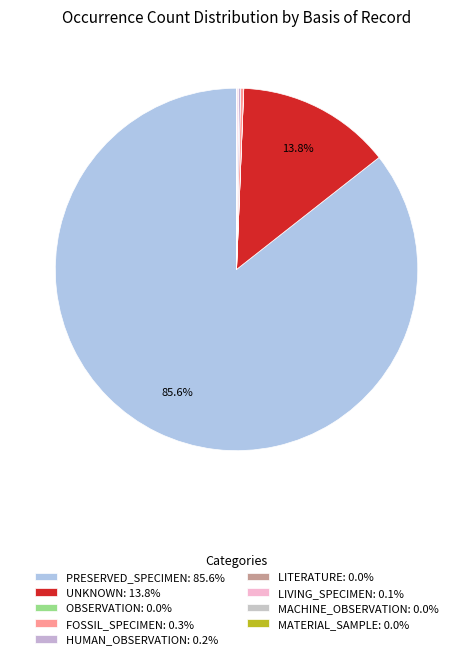

Does any single category account for the majority?

Yes